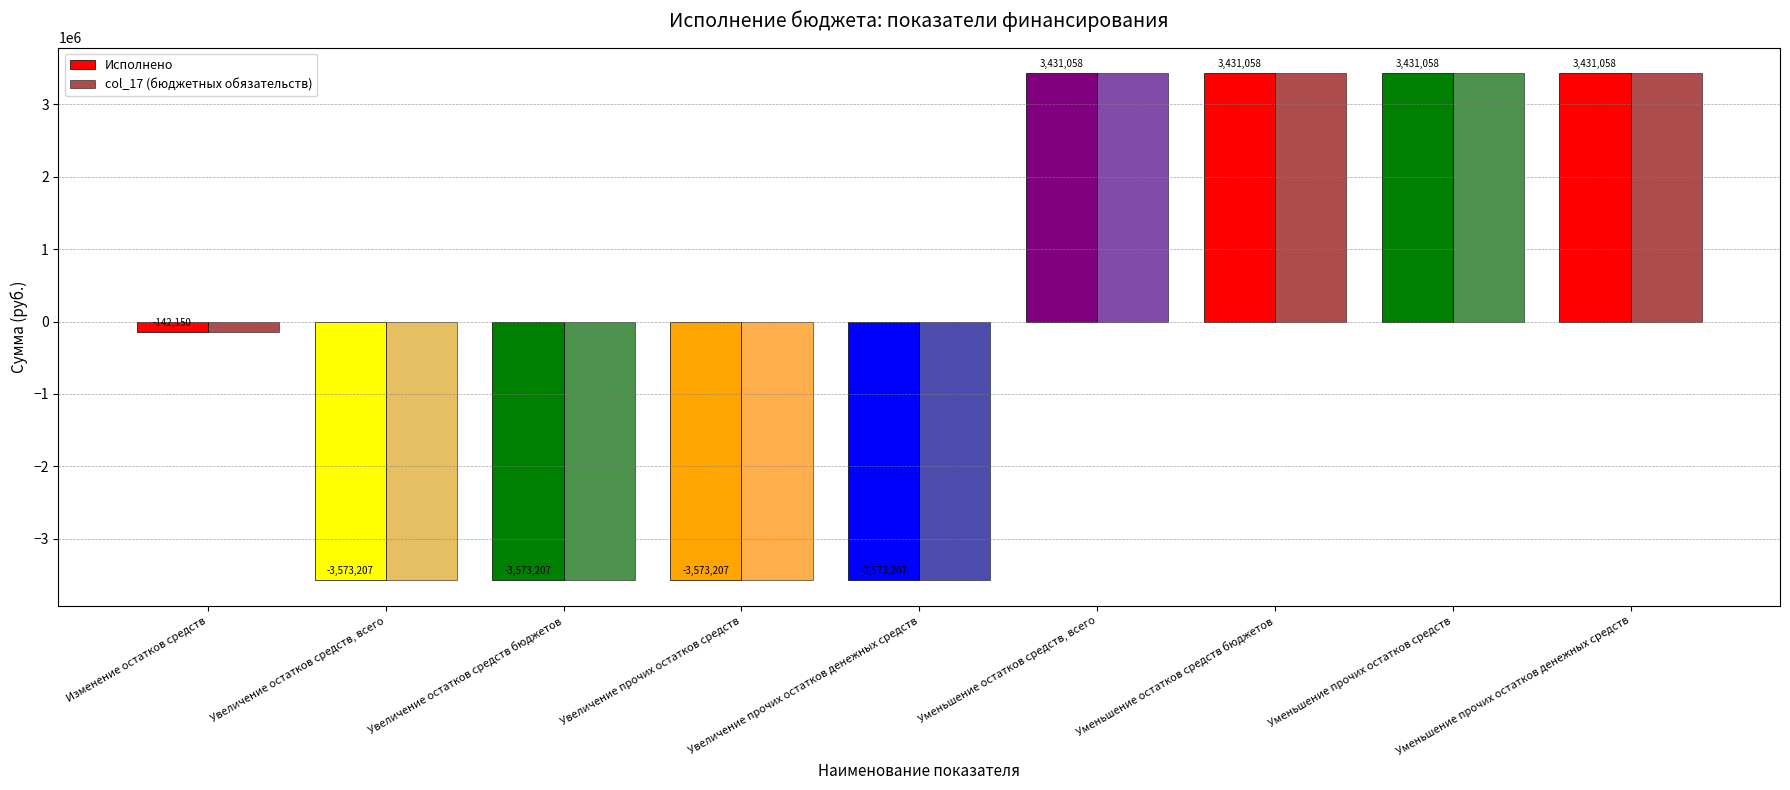

Where does the Исполнено series first go above -142149?

Уменьшение остатков средств, всего